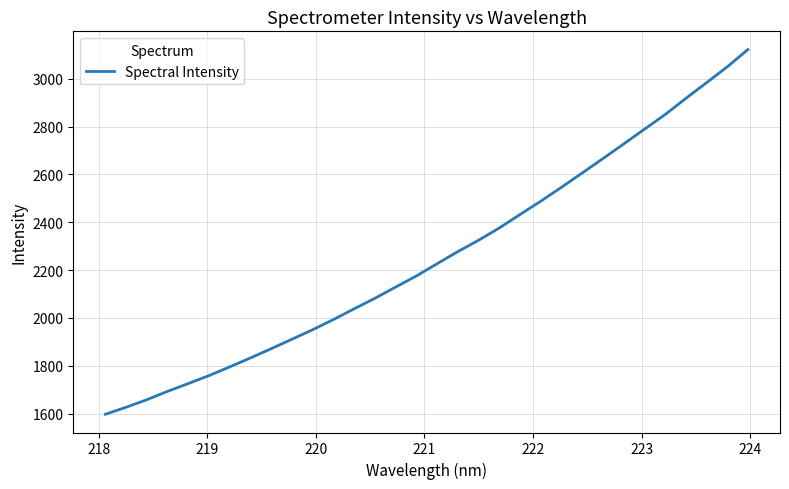

What is the difference between the maximum and minimum values?

1524.8